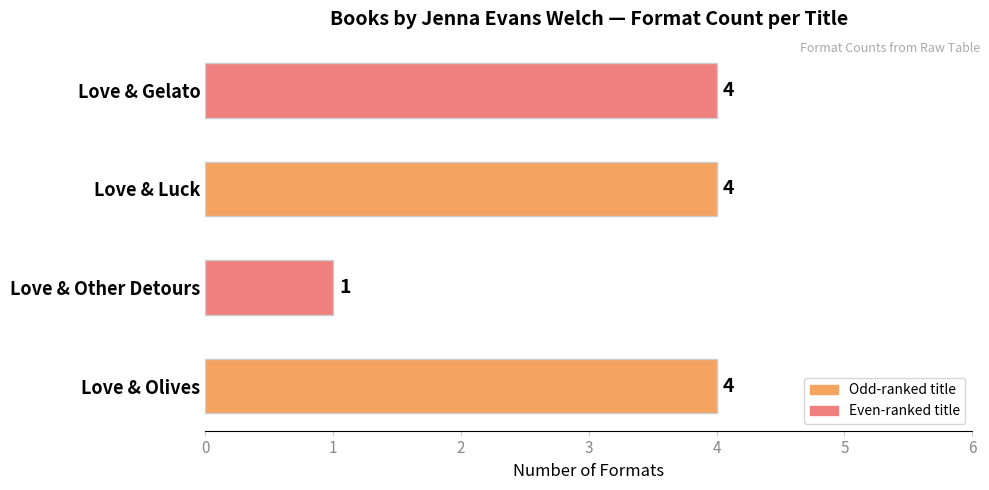

What is the change in value from Love & Other Detours to Love & Luck?

+3